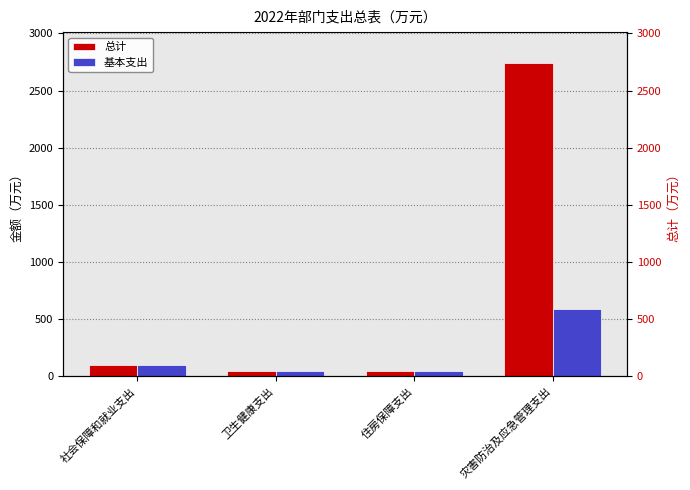

Reading right to left, list all the values displayed in this chart.

总计: 2738.1	43.6	42.8	99.0
基本支出: 588.1	43.6	42.8	99.0